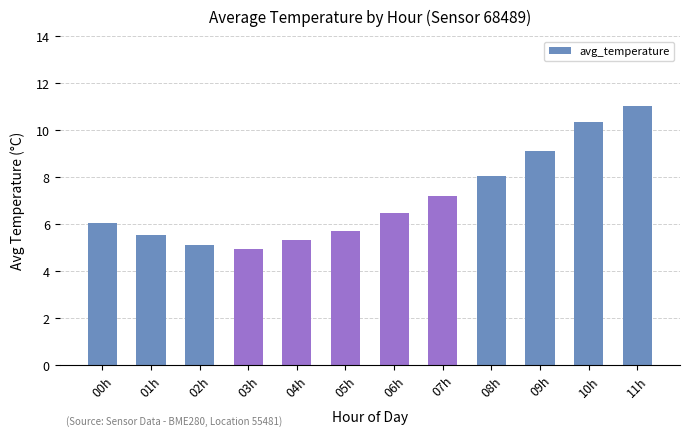

Read the value at 07h.

7.2